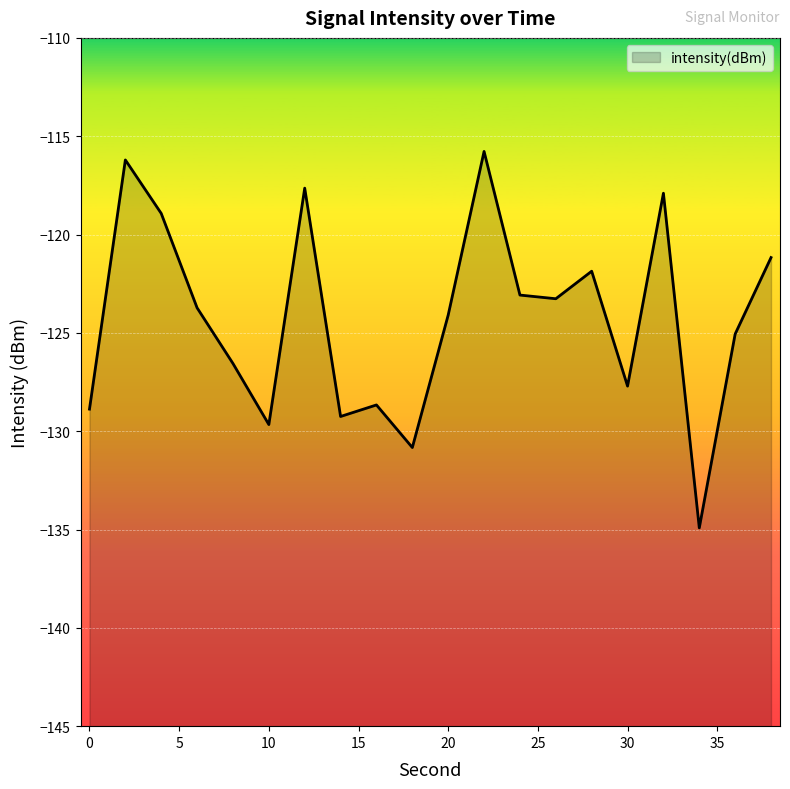

Reading left to right, list all the values displayed in this chart.

0=-128.9	2=-116.2	4=-118.9	6=-123.7	8=-126.6	10=-129.7	12=-117.6	14=-129.3	16=-128.7	18=-130.8	20=-124.1	22=-115.8	24=-123.1	26=-123.3	28=-121.9	30=-127.7	32=-117.9	34=-134.9	36=-125.1	38=-121.2